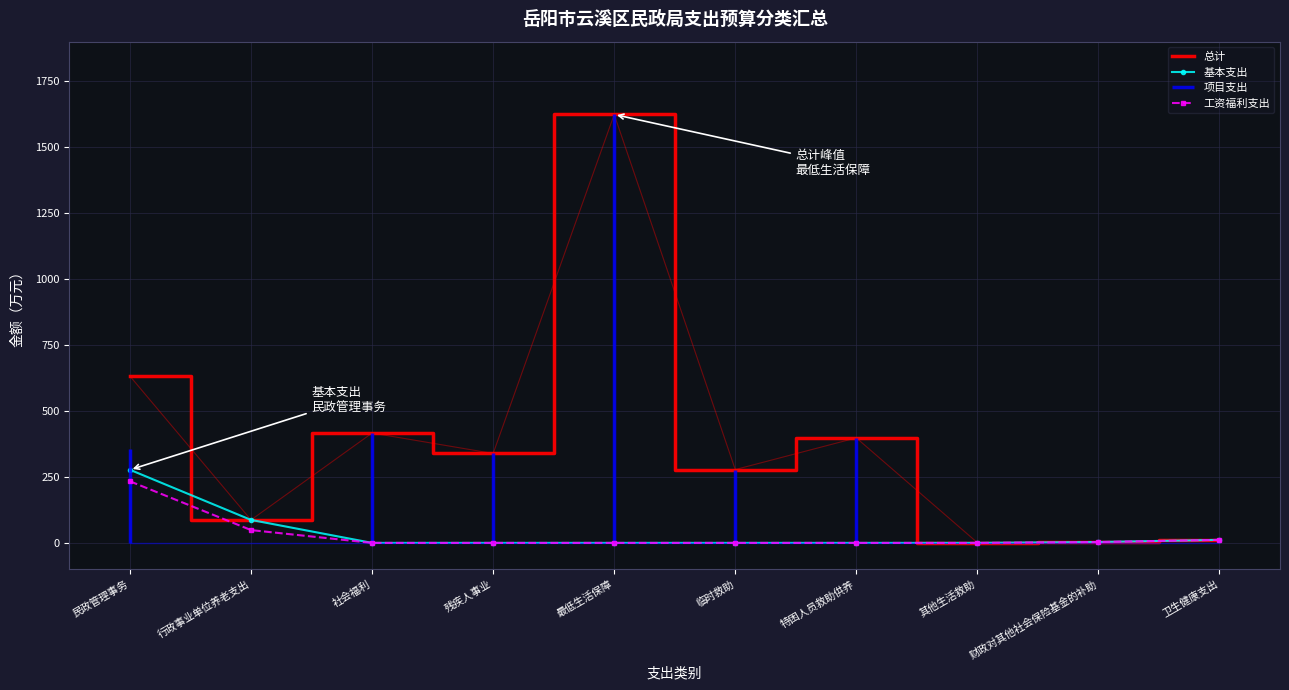

List the series in order of their peak value, lowest first.

工资福利支出, 基本支出, 总计